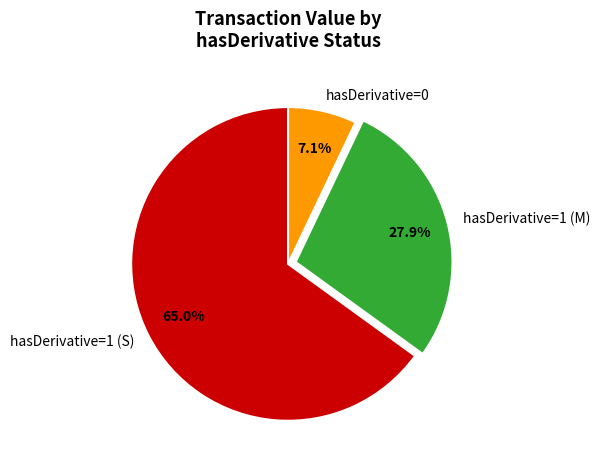

Which slice is the smallest?

hasDerivative=0